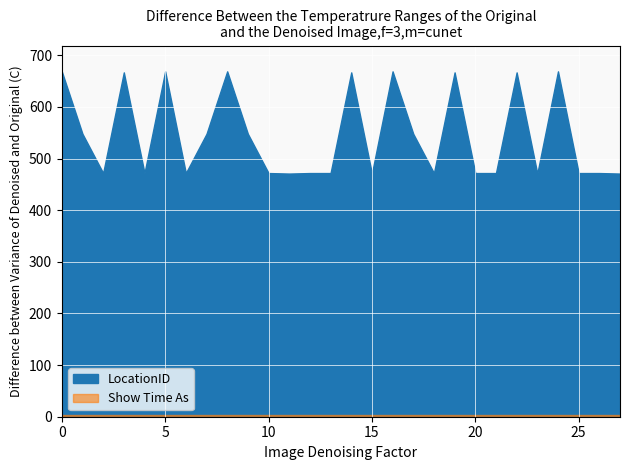

True or false: LocationID and Show Time As cross at least once.

False